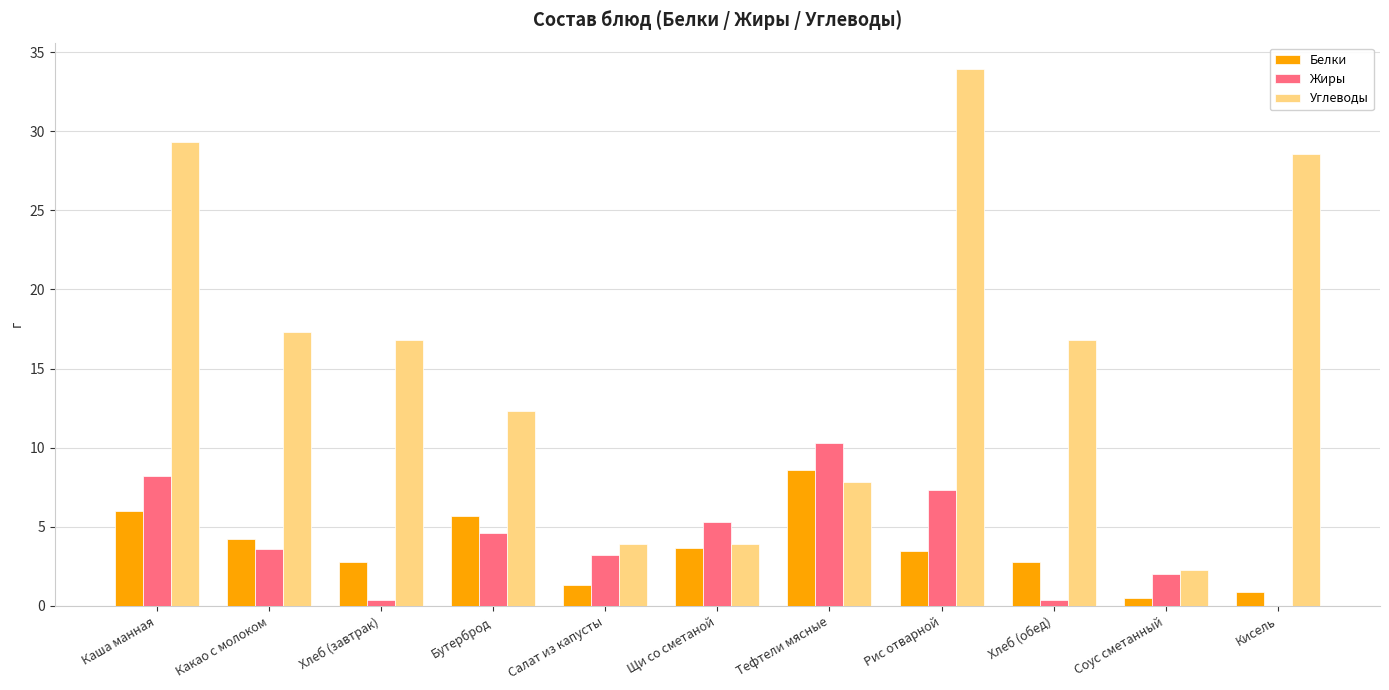

Which series has the widest spread of values?

Углеводы